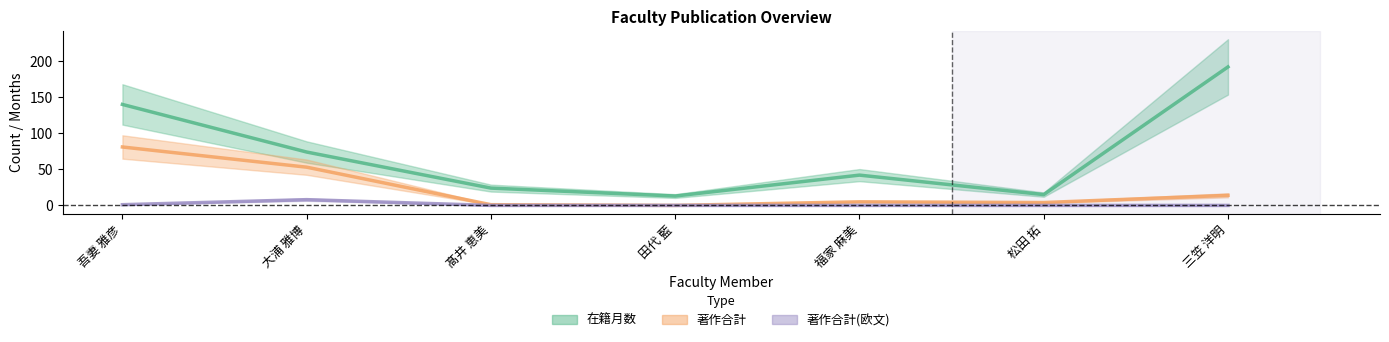

How many 著作合計(欧文) values are between 0 and 1?

6